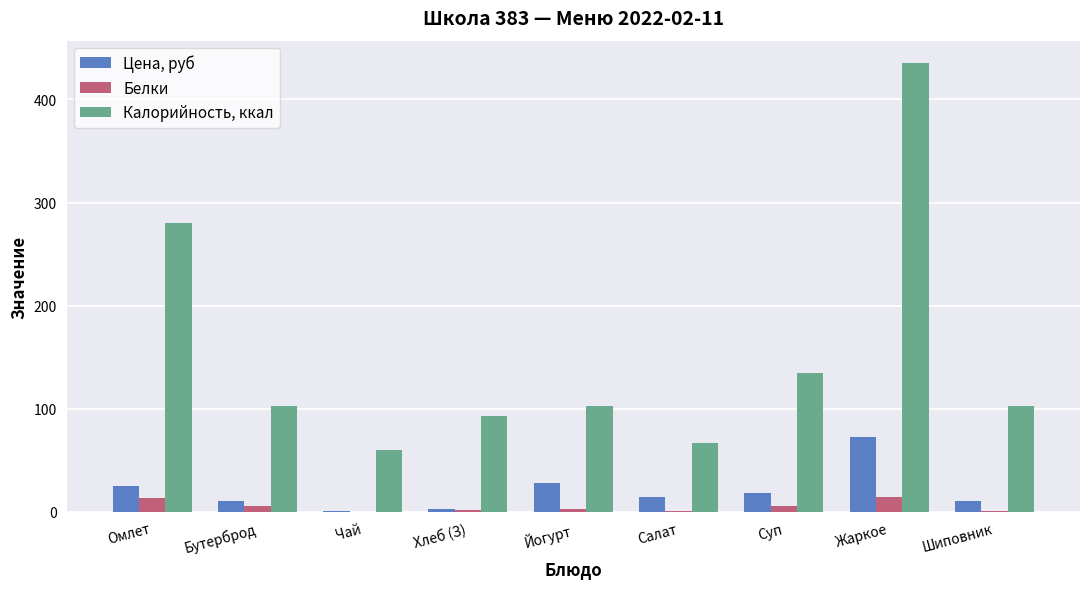

Is the value of Калорийность, ккал at Йогурт greater than the value of Белки at Чай?

Yes